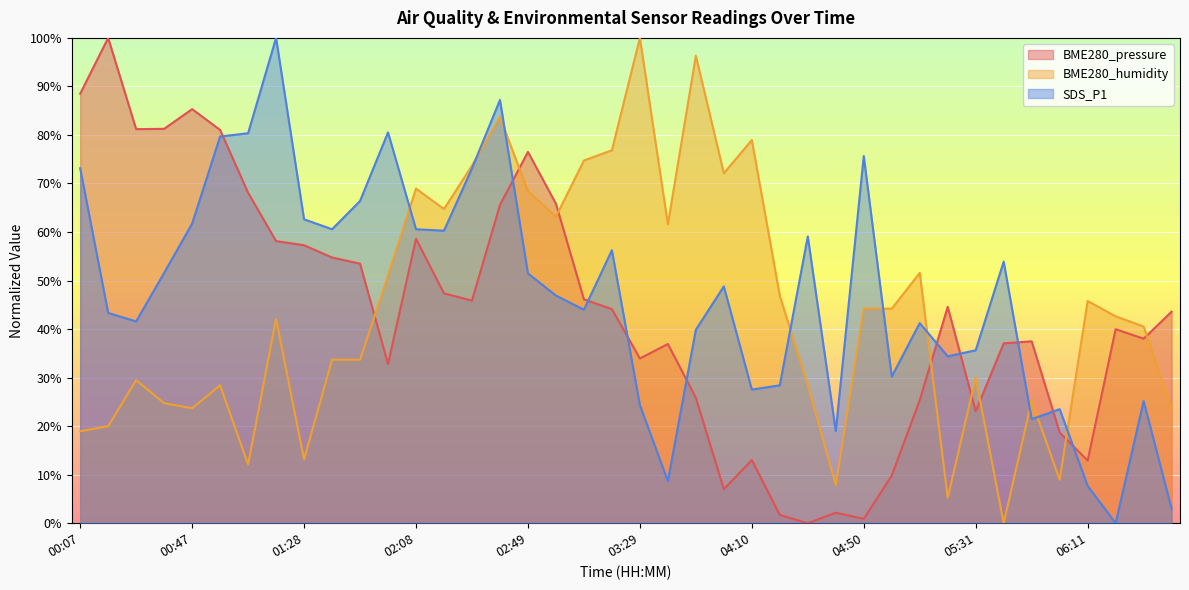

How many values in SDS_P1 are above zero?

39